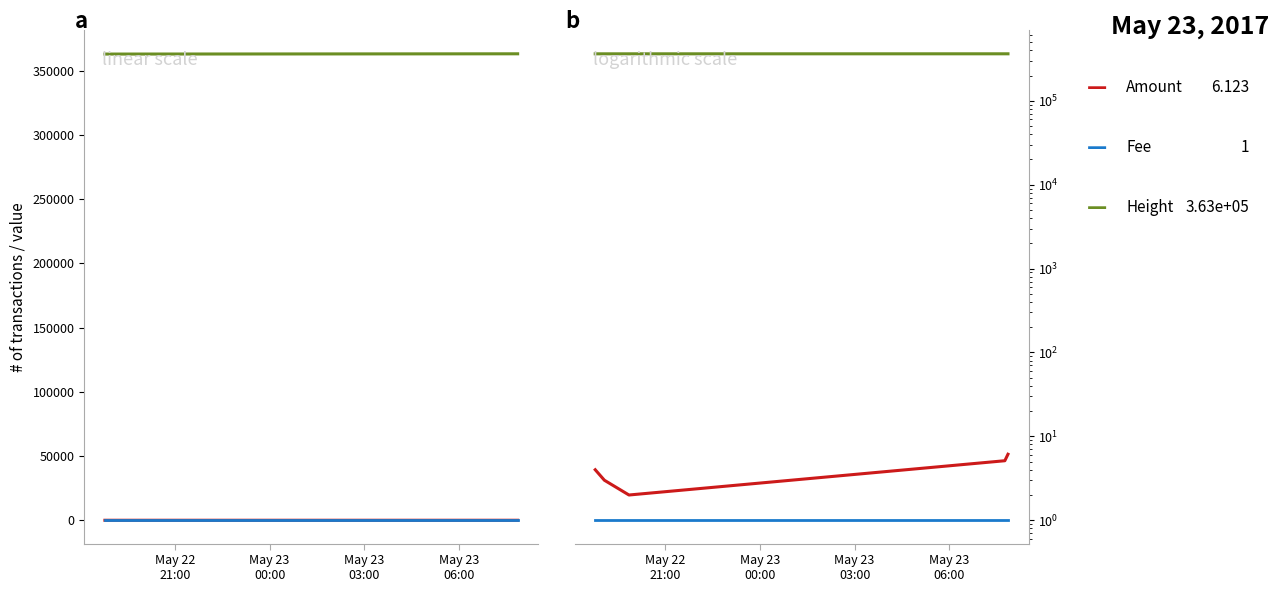

How many lines are shown in the chart?

3